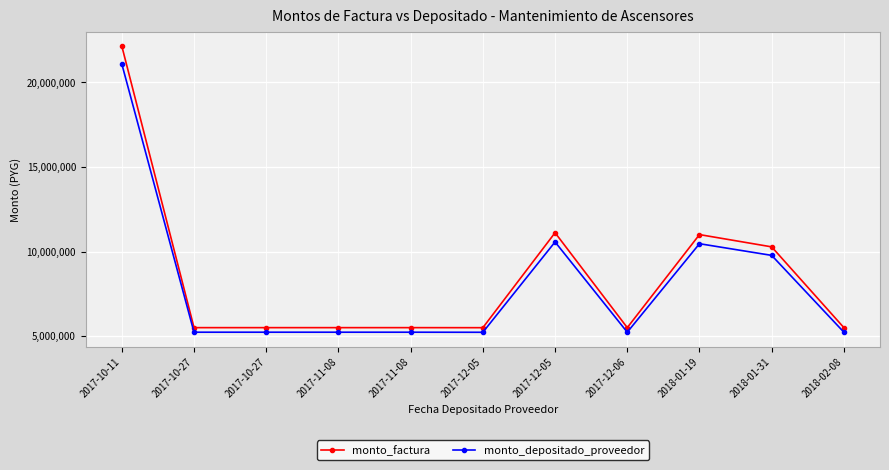

How many interior local valleys does the monto_factura series have?

2